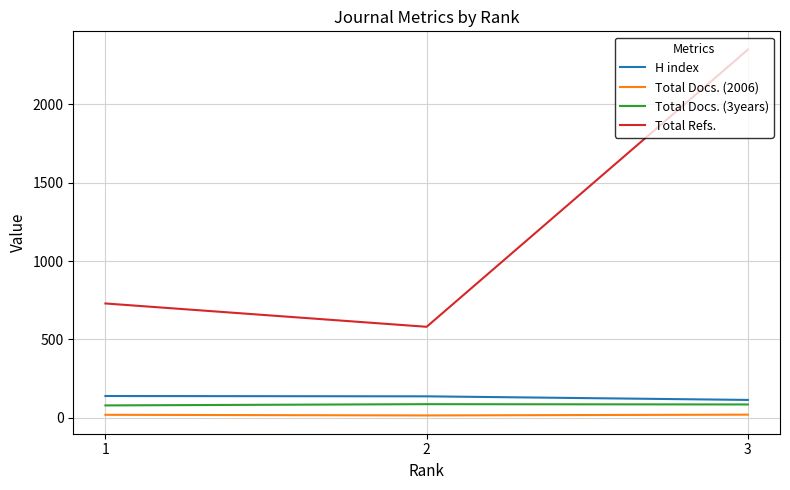

Which series has the largest total across all categories?

Total Refs.